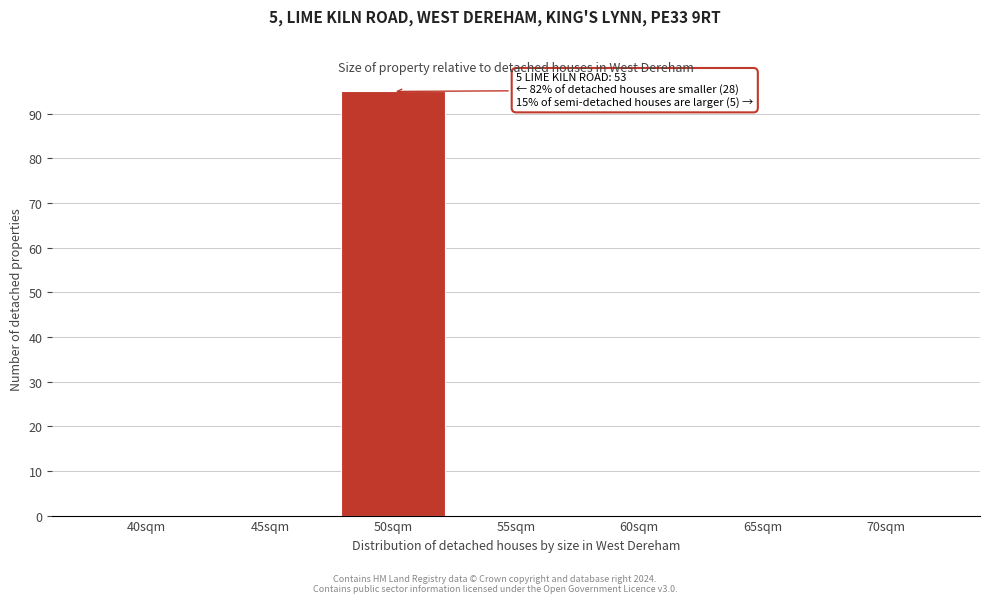

Reading left to right, transcribe all the data shown in this chart.

40sqm=0	45sqm=0	50sqm=95	55sqm=0	60sqm=0	65sqm=0	70sqm=0